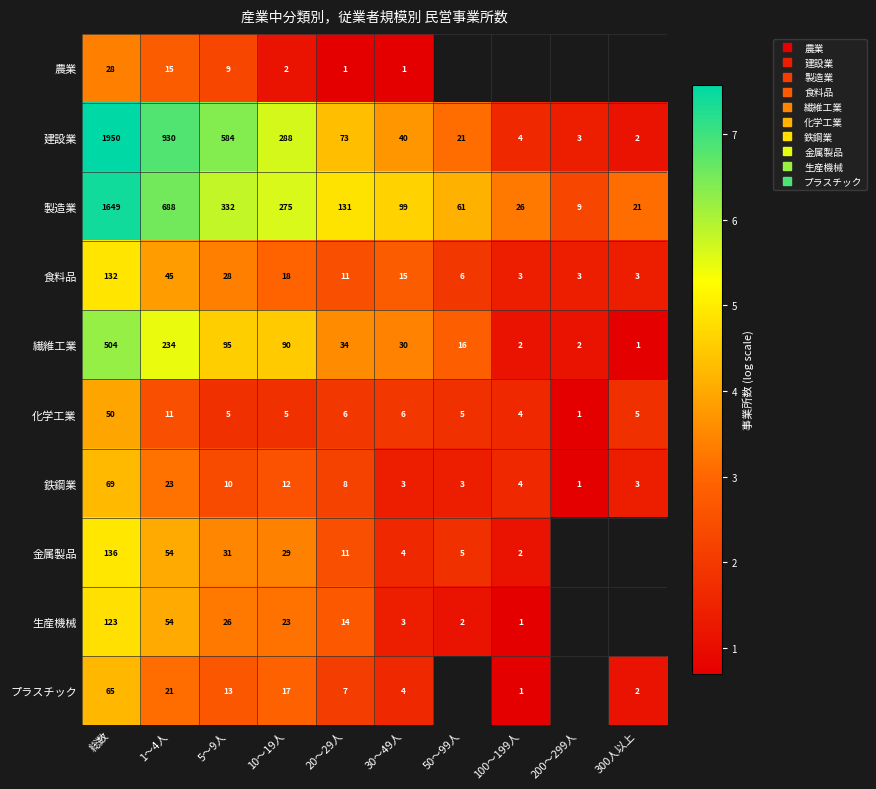

Which series has the largest total across all categories?

製造業